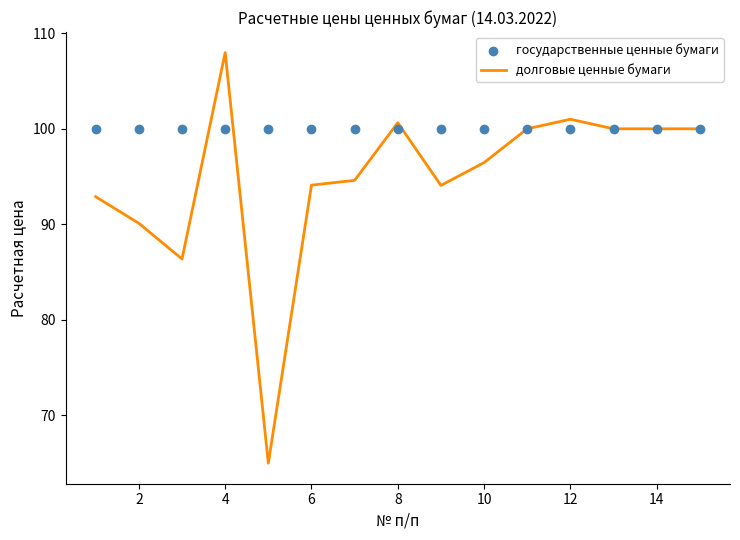

Which series reaches the maximum Y coordinate?

долговые ценные бумаги